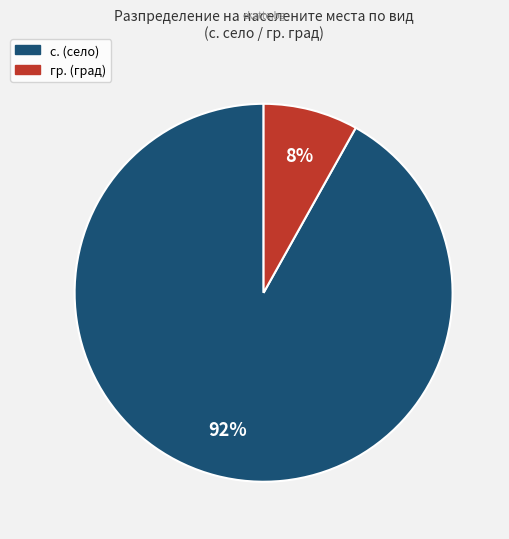

Is there any slice that represents more than half of the pie?

Yes